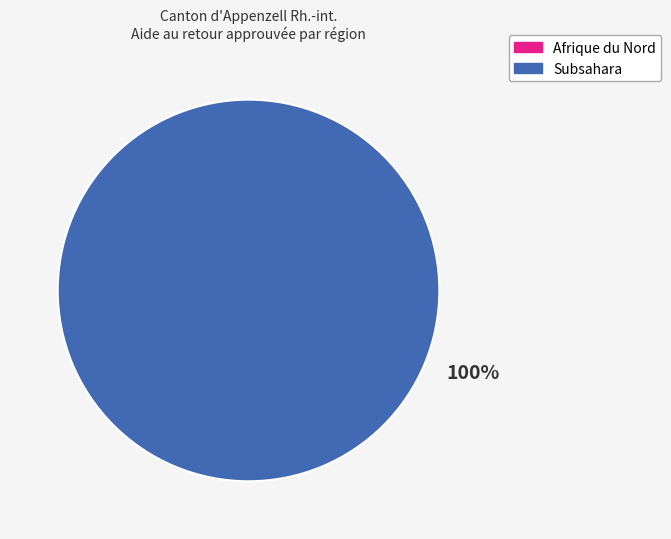

Does any single category account for the majority?

Yes